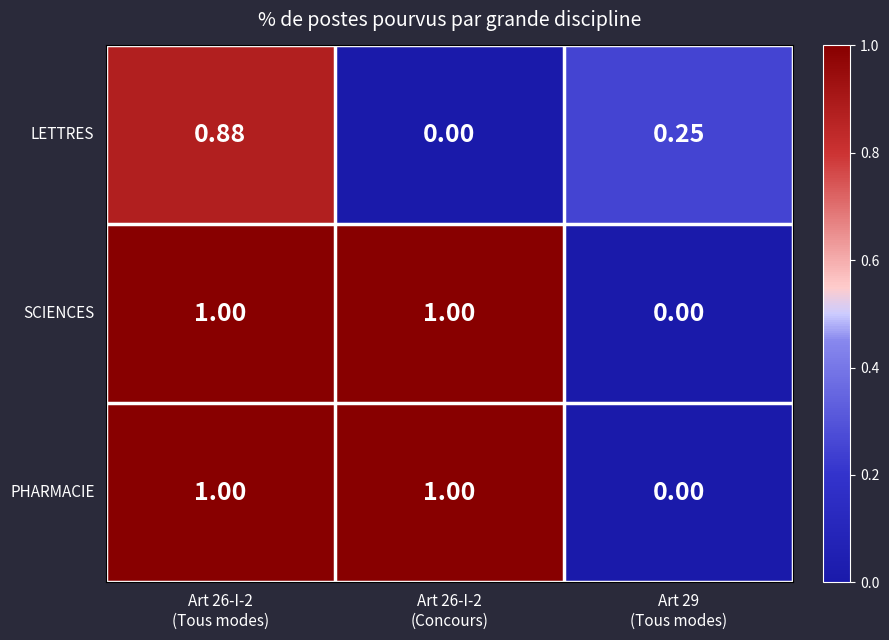

Reading right to left, what are all the values shown in this chart?

LETTRES: Art 29
(Tous modes)=0.2	Art 26-I-2
(Concours)=0.0	Art 26-I-2
(Tous modes)=0.9
SCIENCES: Art 29
(Tous modes)=0.0	Art 26-I-2
(Concours)=1.0	Art 26-I-2
(Tous modes)=1.0
PHARMACIE: Art 29
(Tous modes)=0.0	Art 26-I-2
(Concours)=1.0	Art 26-I-2
(Tous modes)=1.0